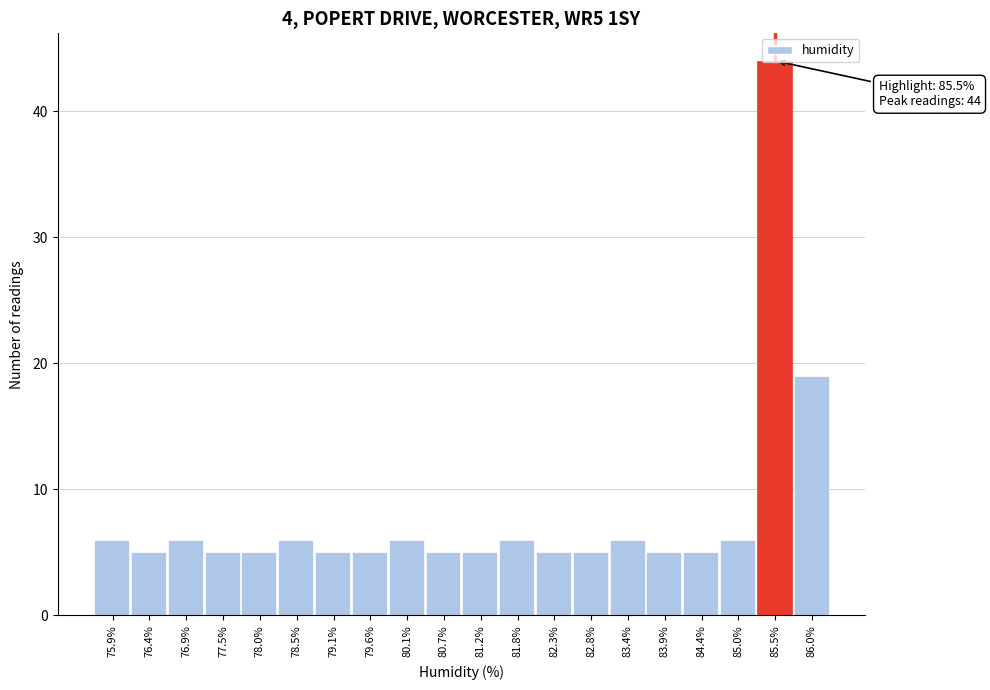

Over which range of the x-axis is the bar tallest?

85.2 to 85.8